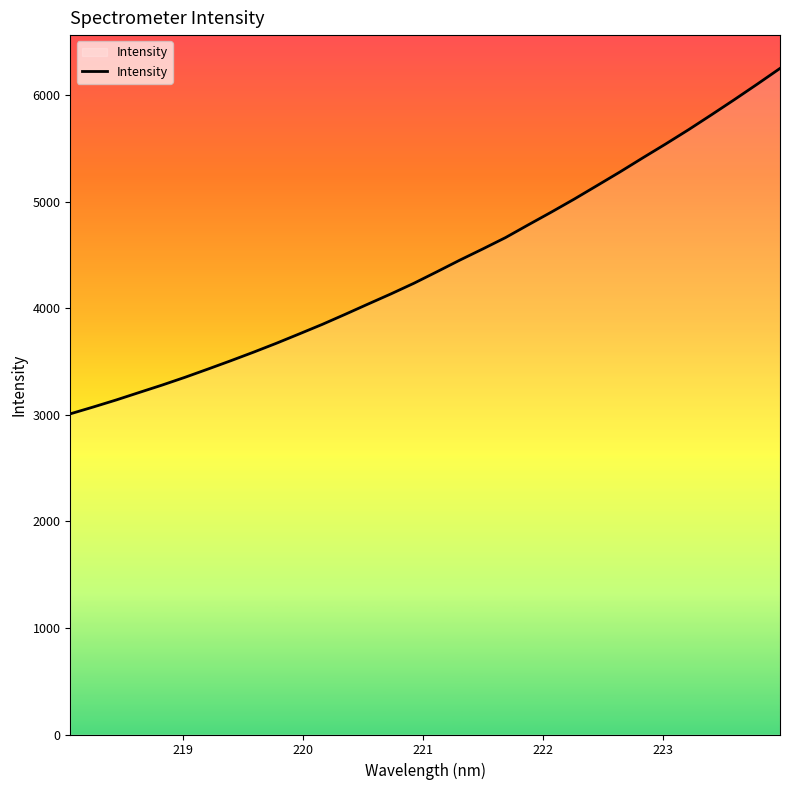

What is the difference between the maximum and minimum values?

3242.1